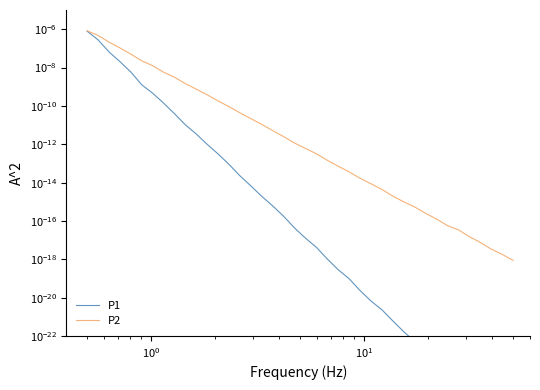

What are all the series names shown in the legend?

P1, P2